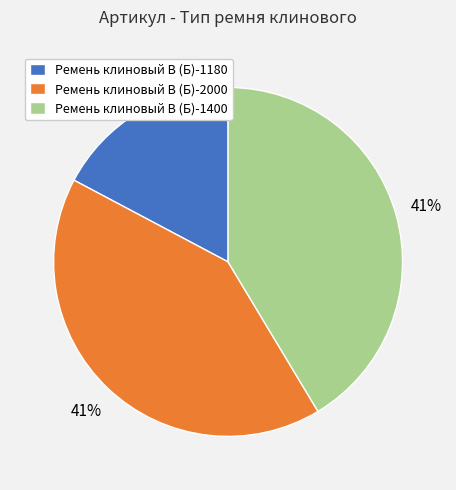

Is it true that Ремень клиновый В (Б)-1400 is 34% of the pie?

False